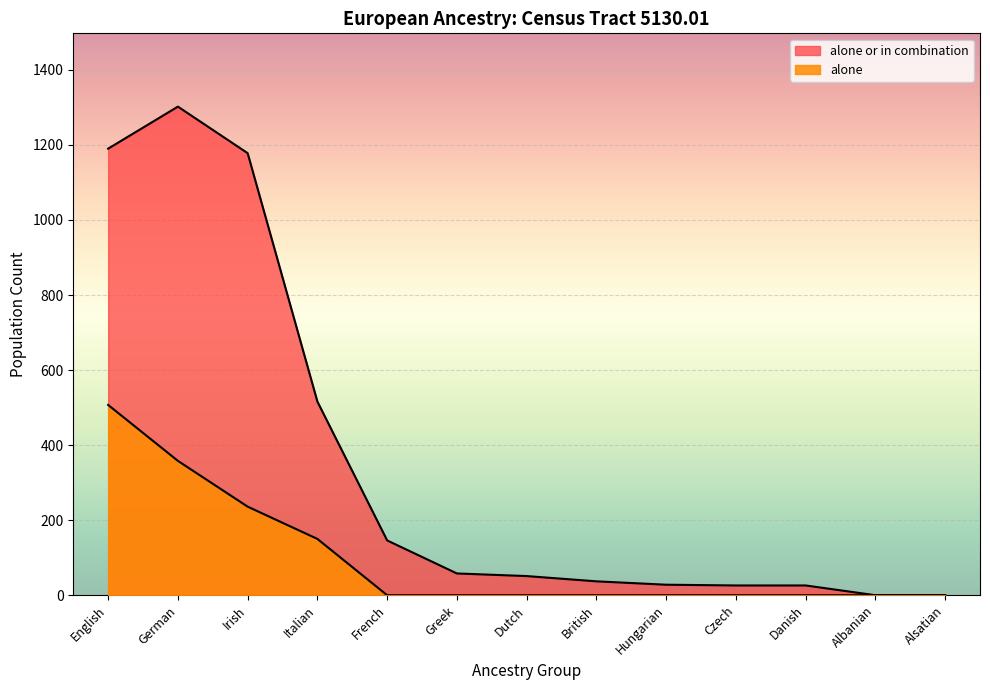

What is the value of the alone point at the 2nd from the left?

358